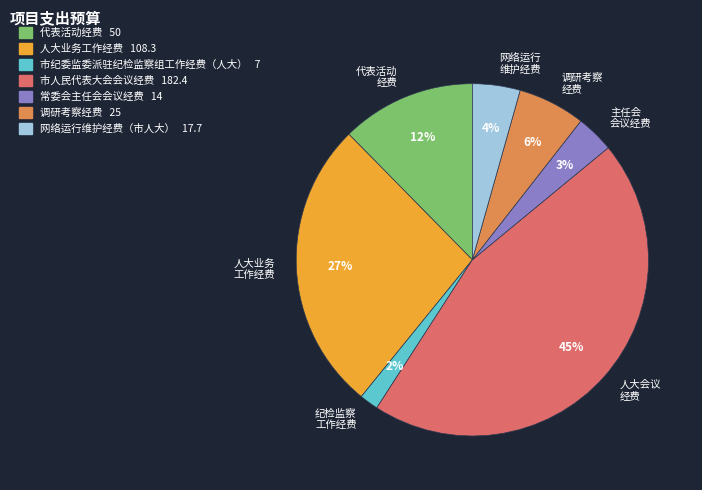

To the nearest percent, what is the average slice percentage?

14%